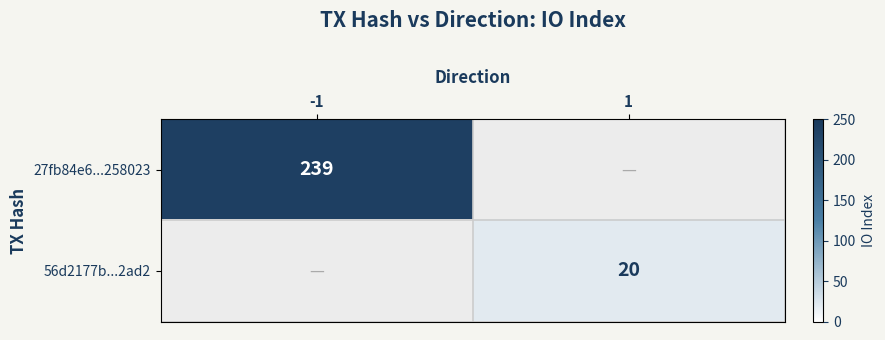

The value of 27fb84e6...258023 at -1 is 119. True or false?

False